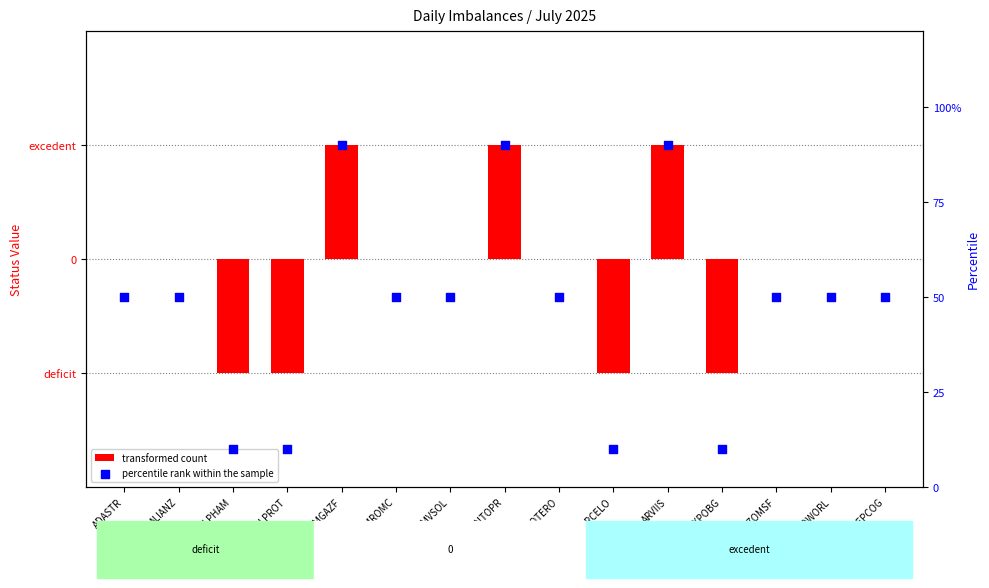

What is the total value across all series at AXPOBG?

9